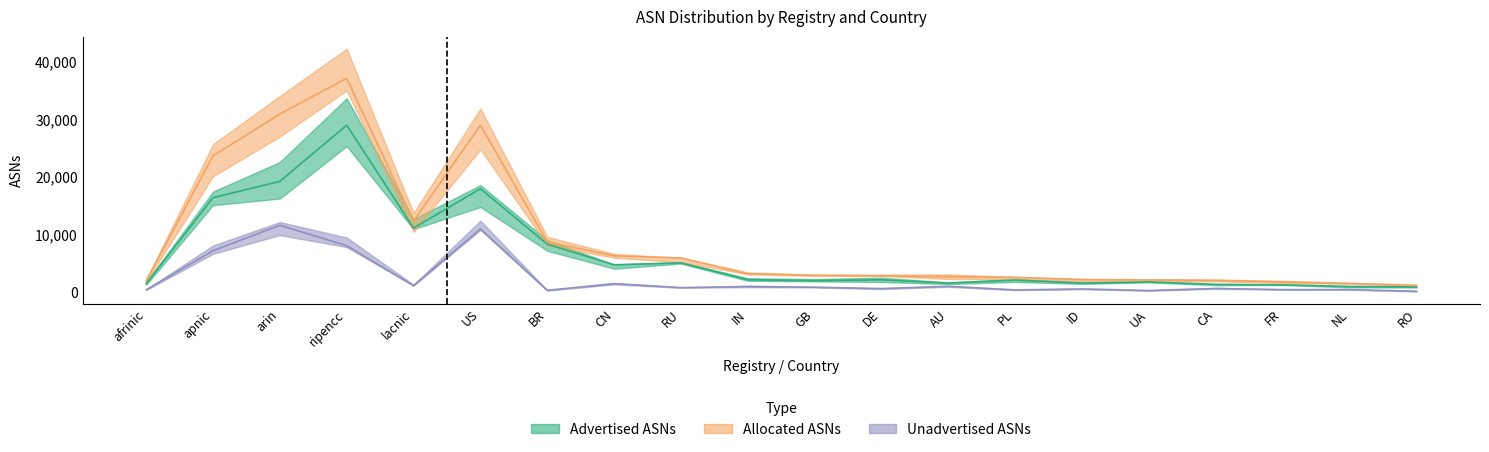

True or false: Unadvertised ASNs and Allocated ASNs cross at least once.

False